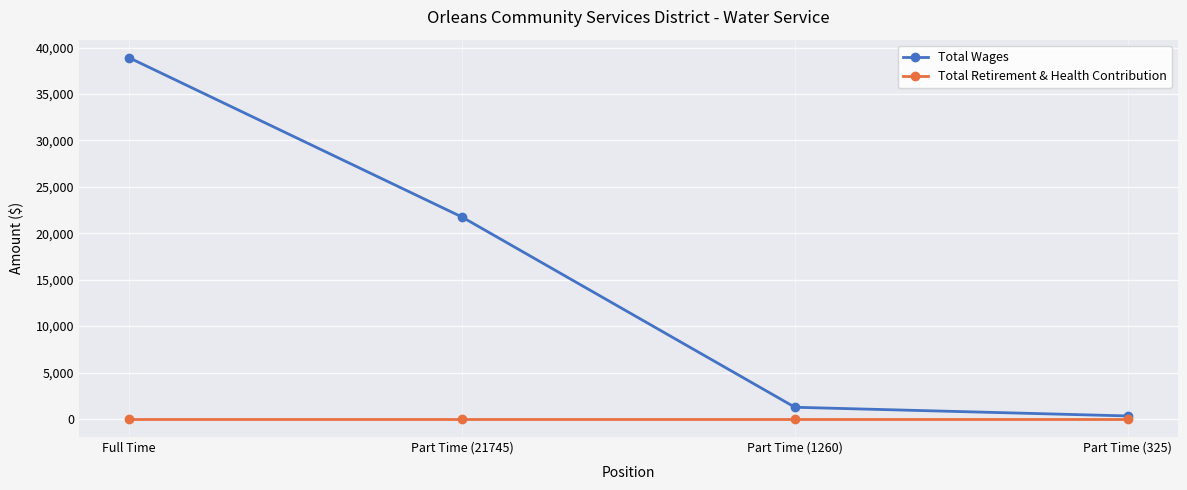

What is the value of the Total Wages point at the 2nd from the left?

21745